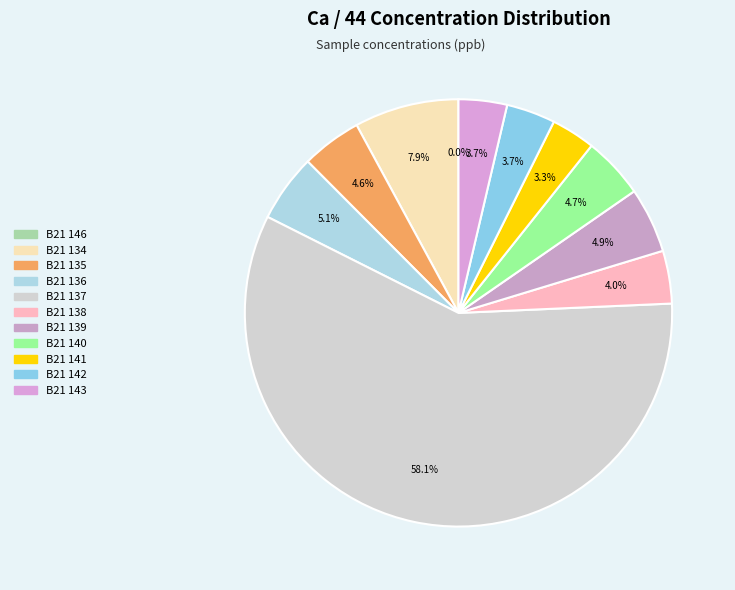

What is the smallest slice in the pie chart?

B21 146